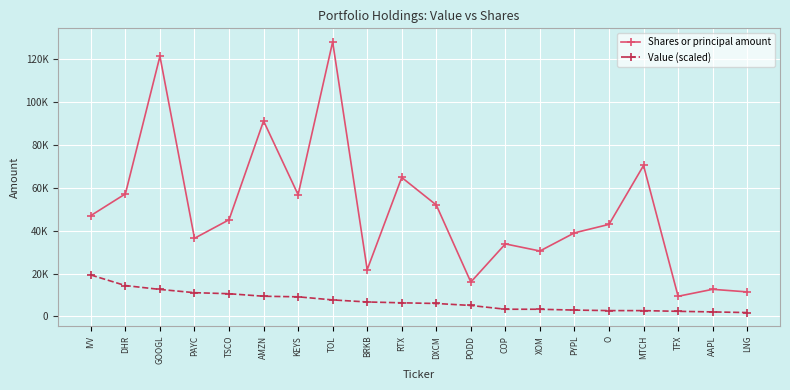

True or false: Shares or principal amount and Value (scaled) intersect in this chart.

False